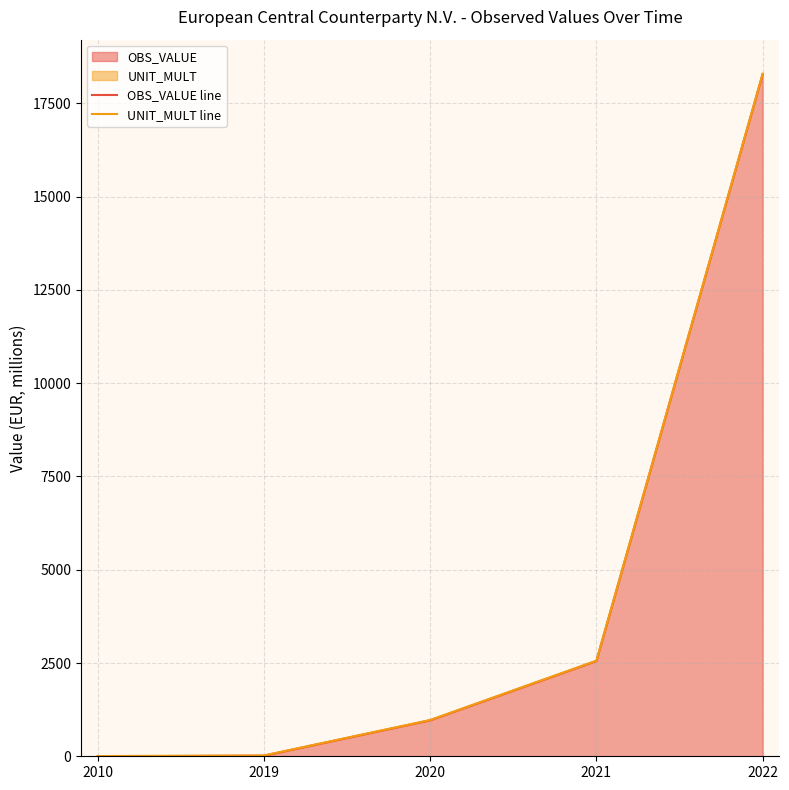

Rank the categories by OBS_VALUE line value from highest to lowest.

2022, 2021, 2020, 2019, 2010